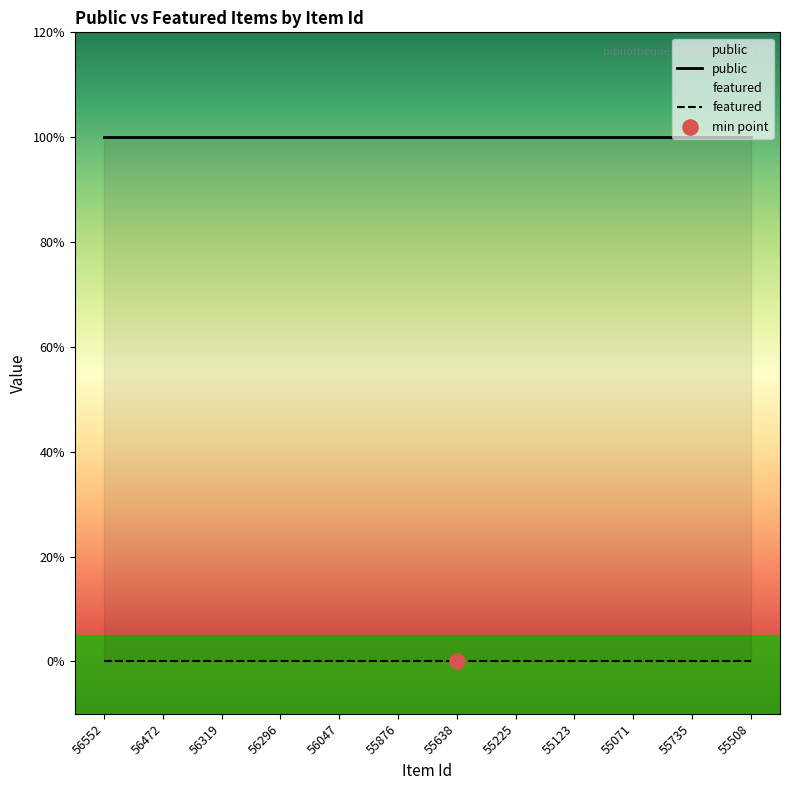

At how many categories does at least one series exceed 0?

12